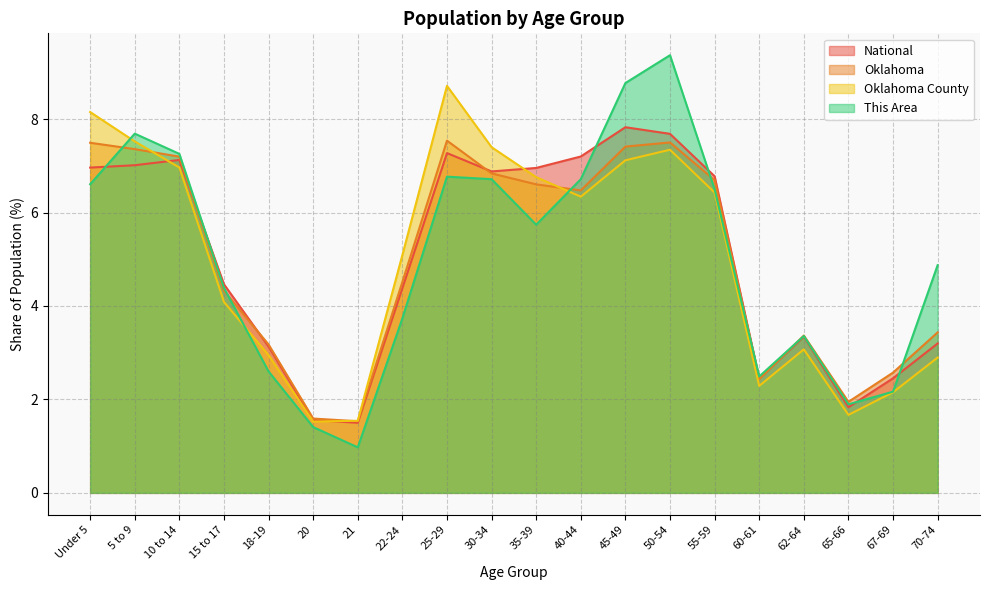

How many data points does each series have?

20